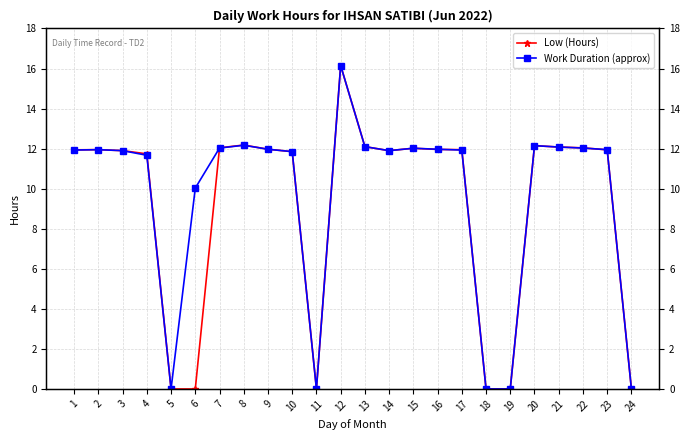

What is the sum of all Low (Hours) values?

219.9